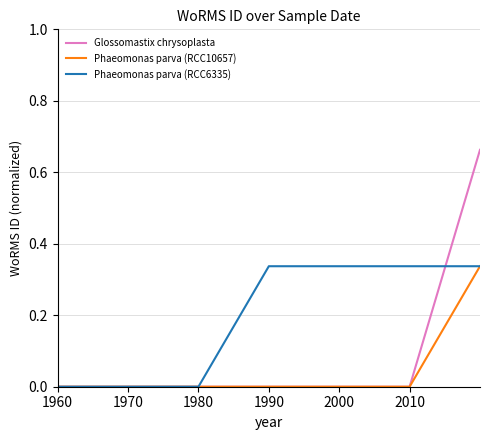

List the series in order of their overall mean, lowest first.

Phaeomonas parva (RCC10657), Glossomastix chrysoplasta, Phaeomonas parva (RCC6335)